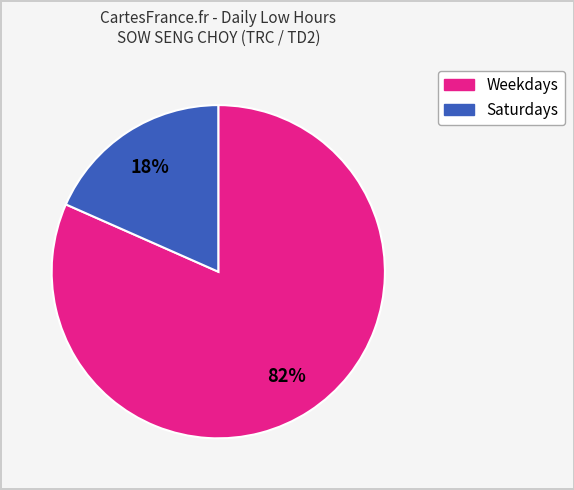

Is there any slice that represents more than half of the pie?

Yes